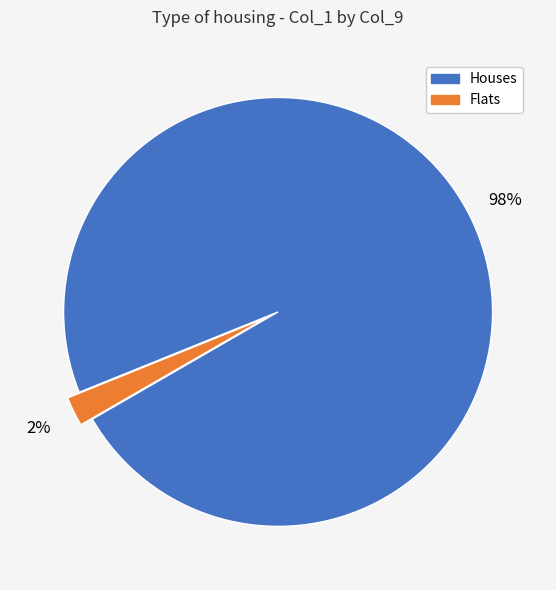

Count the number of slices in the pie.

2